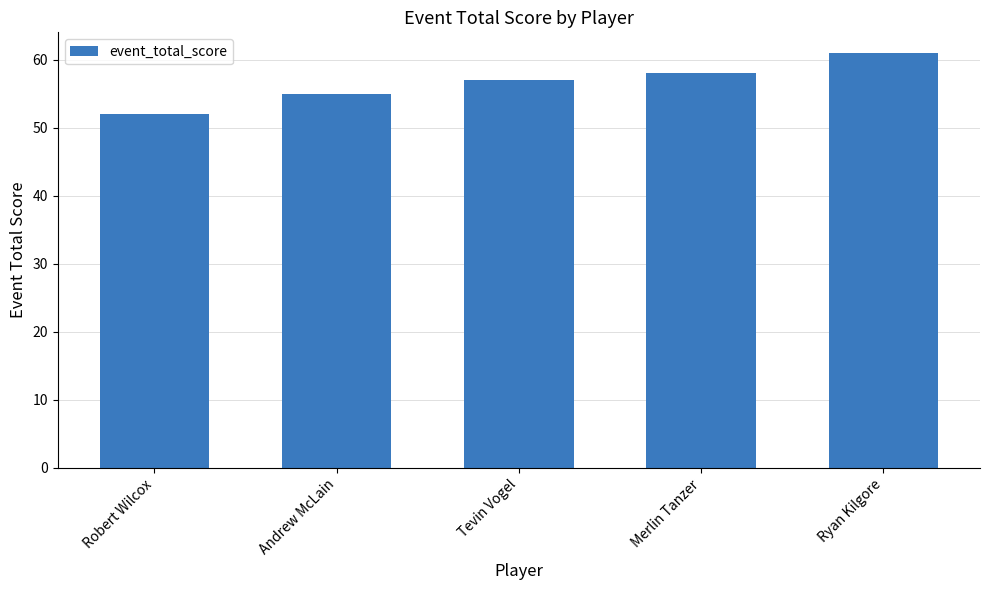

Does the chart contain stacked bars?

No